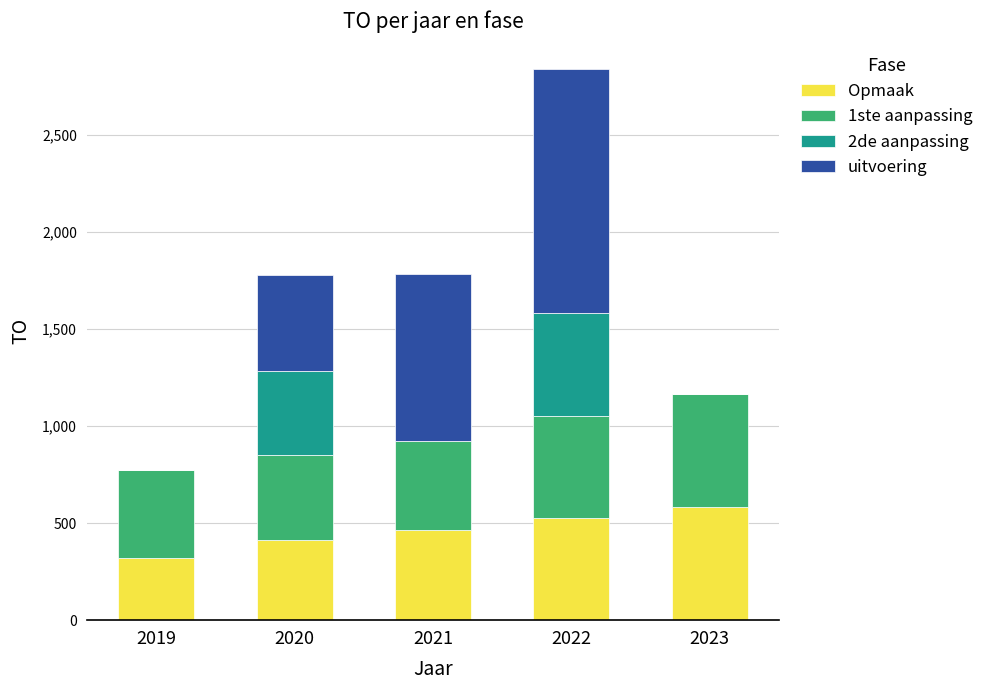

At which category is the sum across all series the highest?

2022